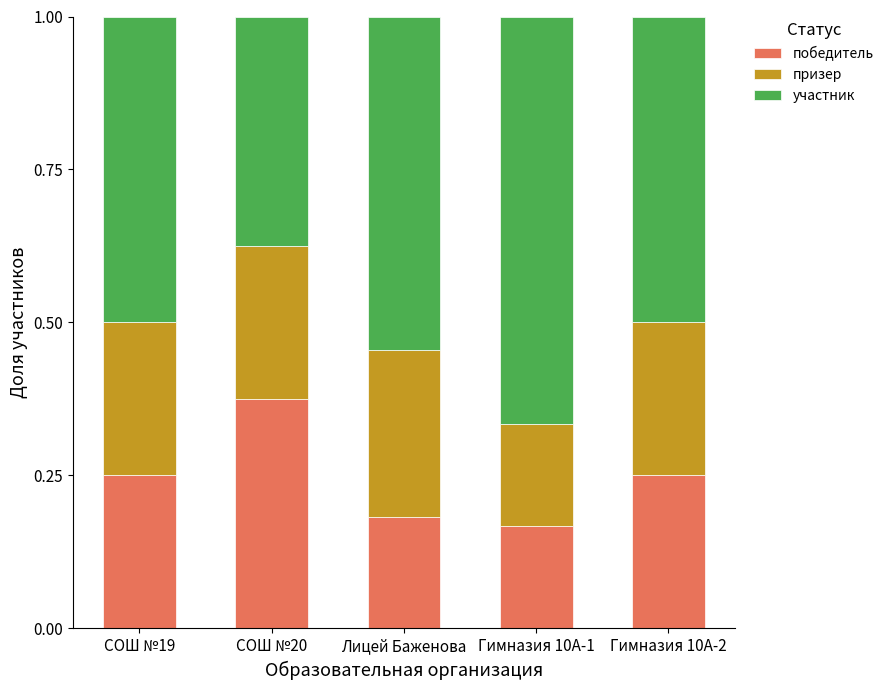

Where is победитель nearest to the value 0?

Гимназия 10А-1